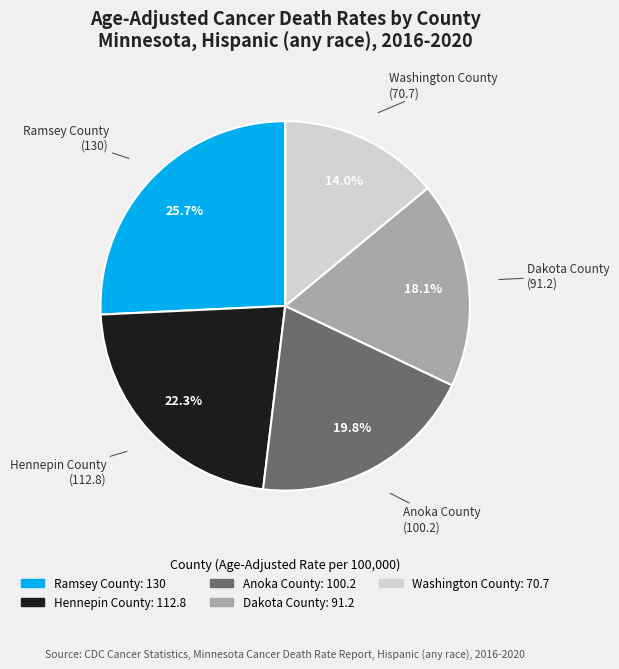

To the nearest percent, what is the combined percentage of Hennepin County and Washington County?

36%